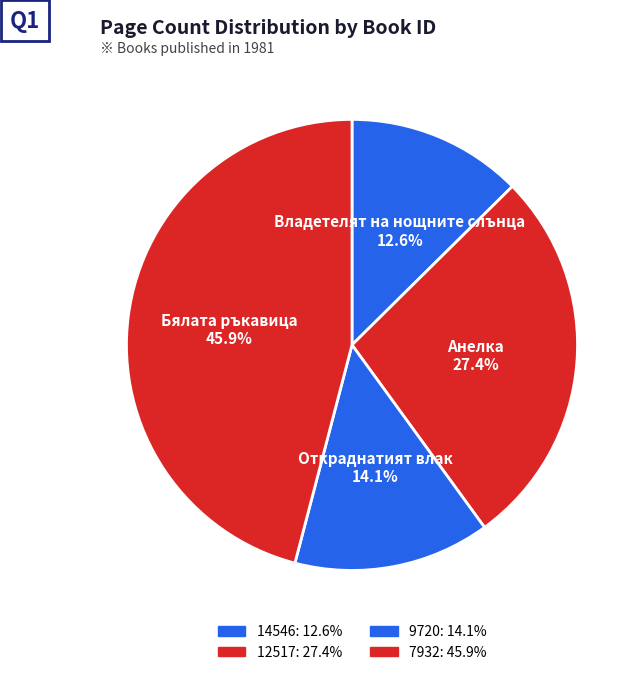

To the nearest percent, what portion does 9720 represent?

14%